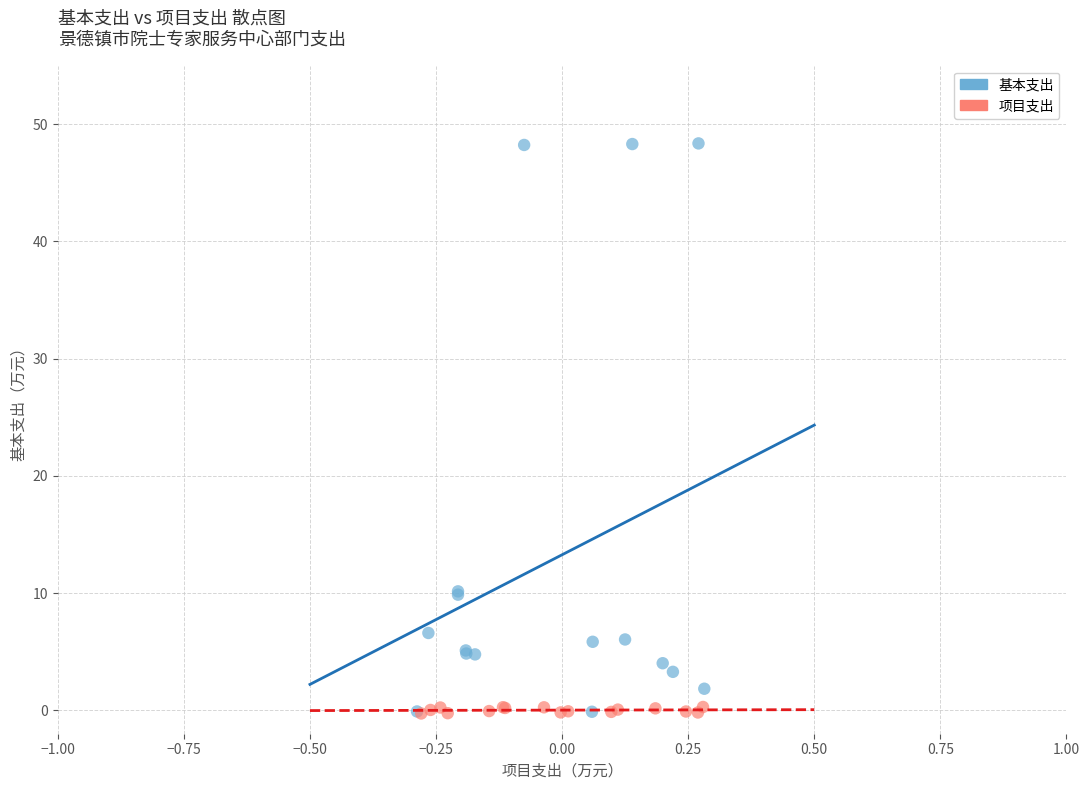

Which series has the largest Y range (max minus min)?

基本支出